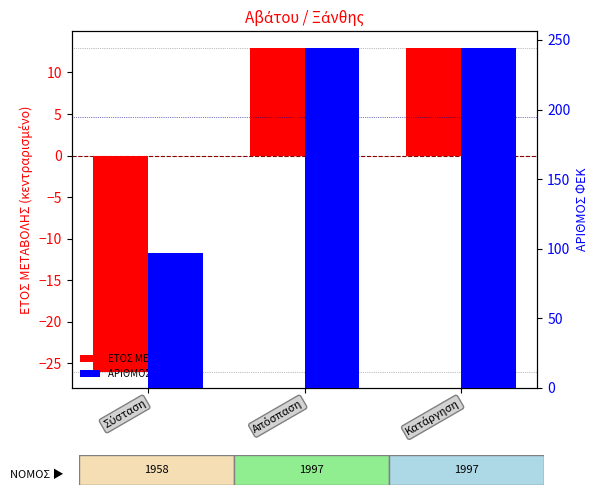

At which category is the sum across all series the highest?

Απόσπαση